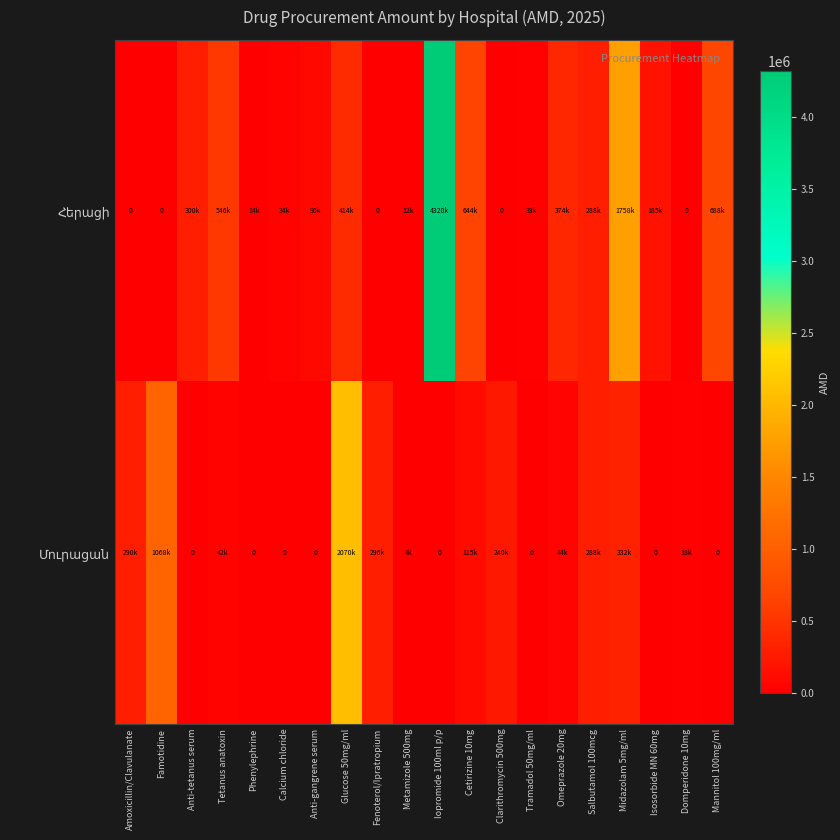

Is the value of Մուրացան at Domperidone 10mg greater than the value of Հերացի at Iopromide 100ml p/p?

No